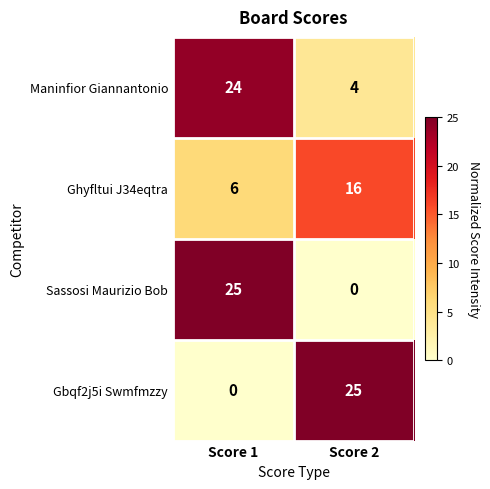

What is the total value across all series at Score 1?

55